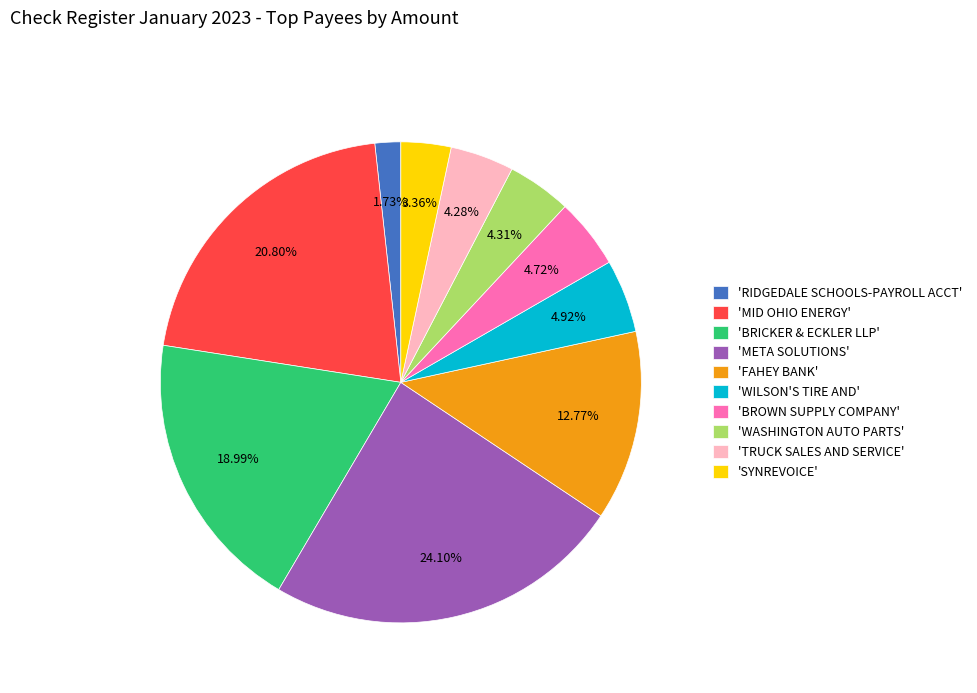

Approximately how many times larger is the value at 'WASHINGTON AUTO PARTS' compared to 'BROWN SUPPLY COMPANY'?

0.9